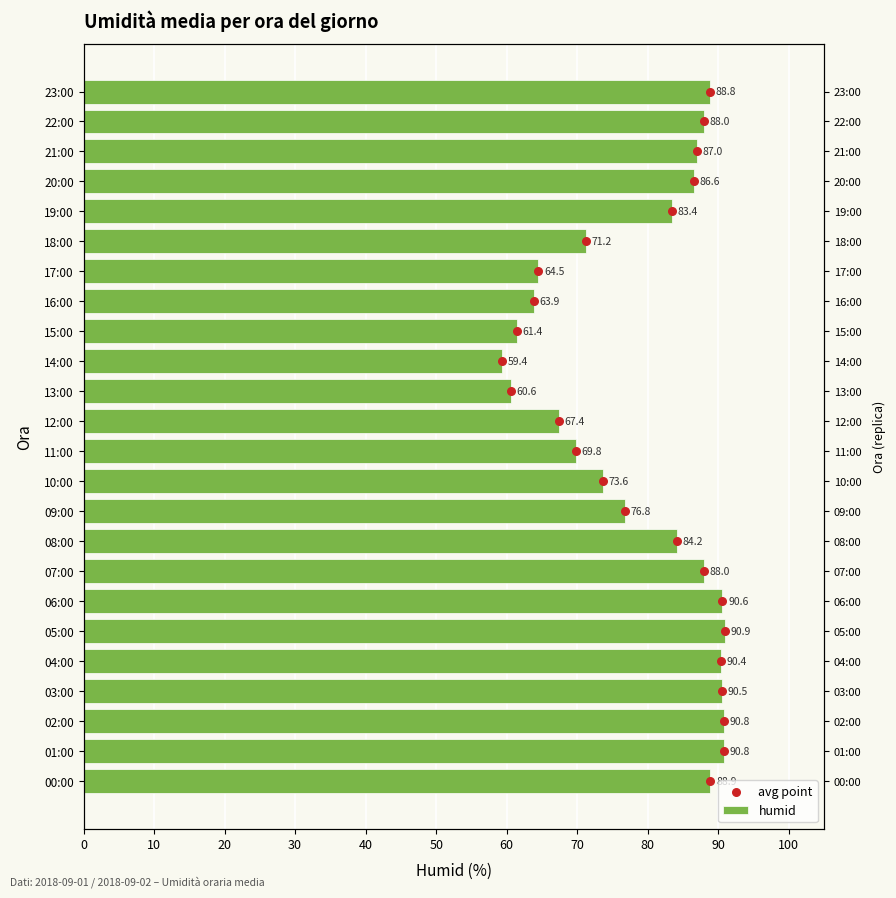

Which series contains the highest Y value?

humid